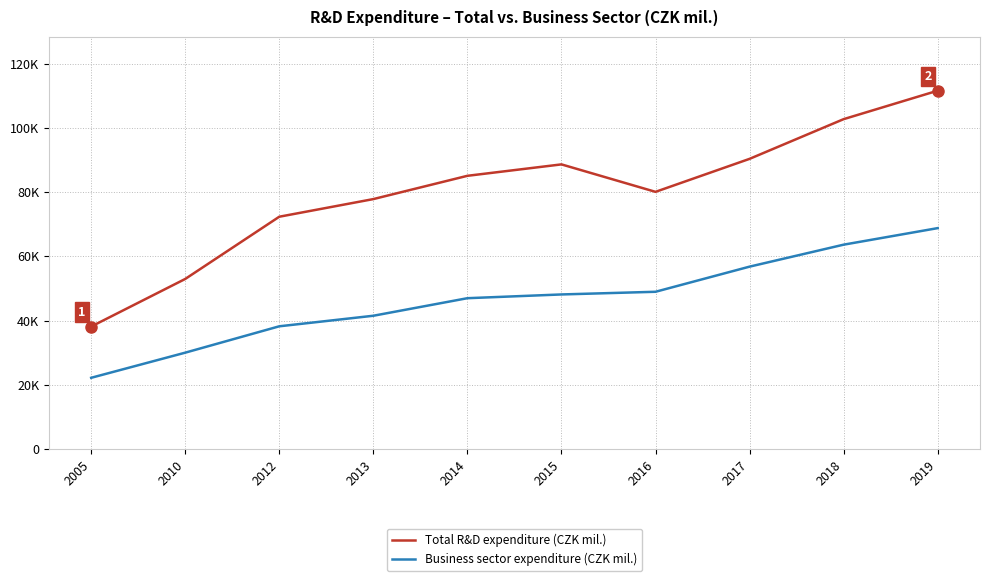

At which label does Total R&D expenditure (CZK mil.) reach its minimum?

2005